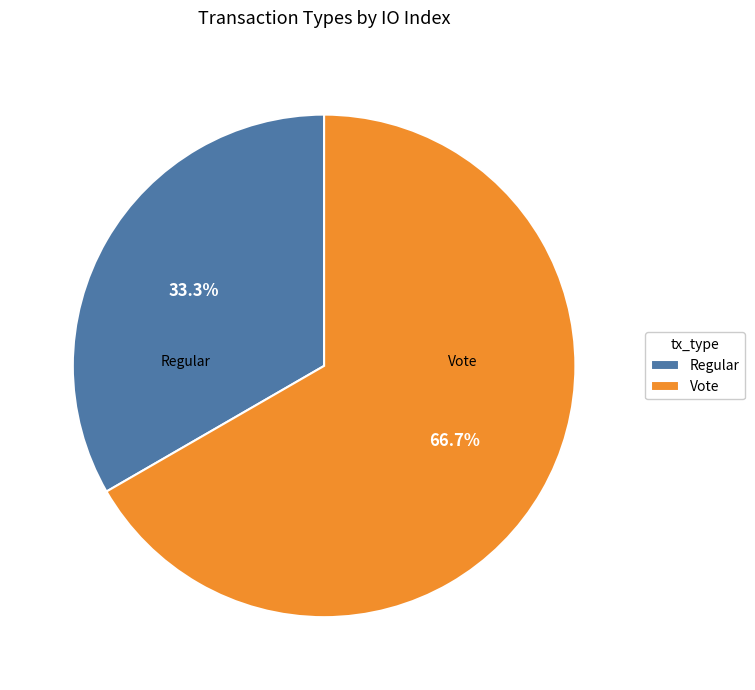

Rank the categories by value from lowest to highest.

Regular, Vote